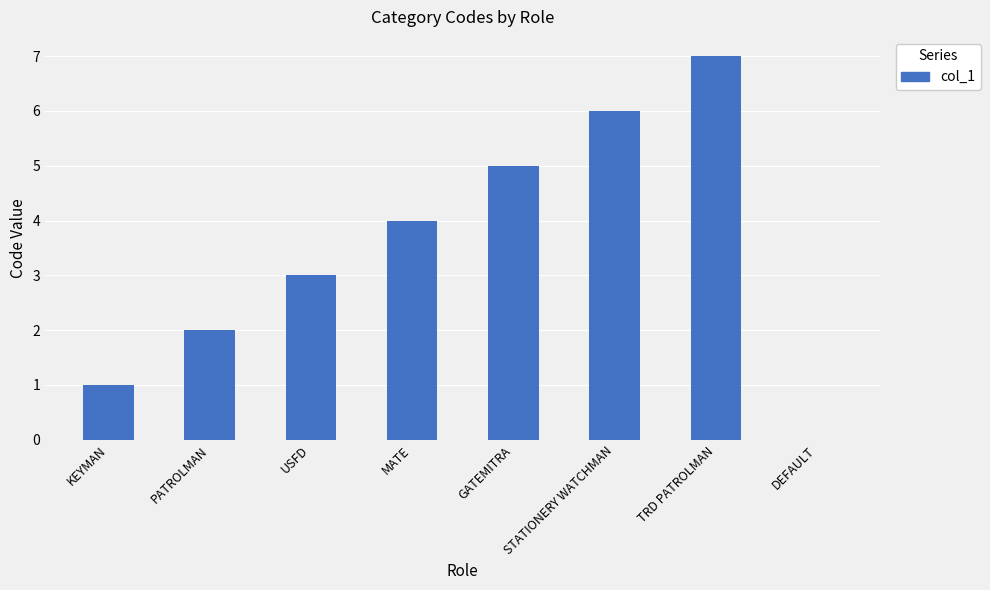

What is the sum of the values at GATEMITRA and PATROLMAN?

7